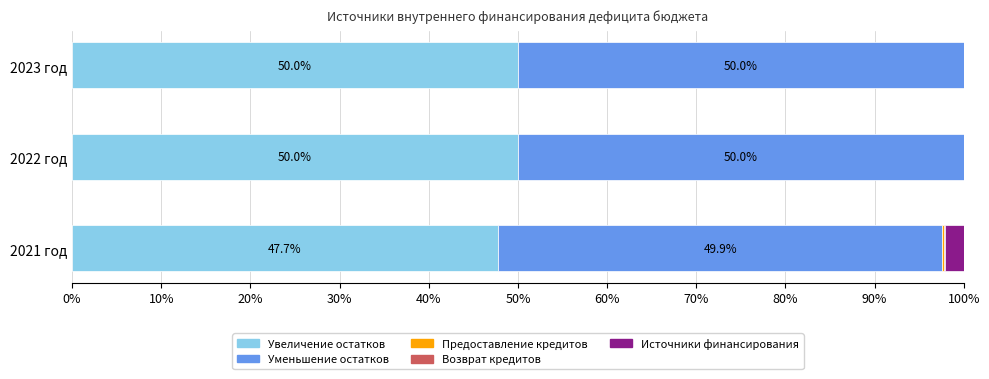

What is the total value across all series at 2022 год?

100.0